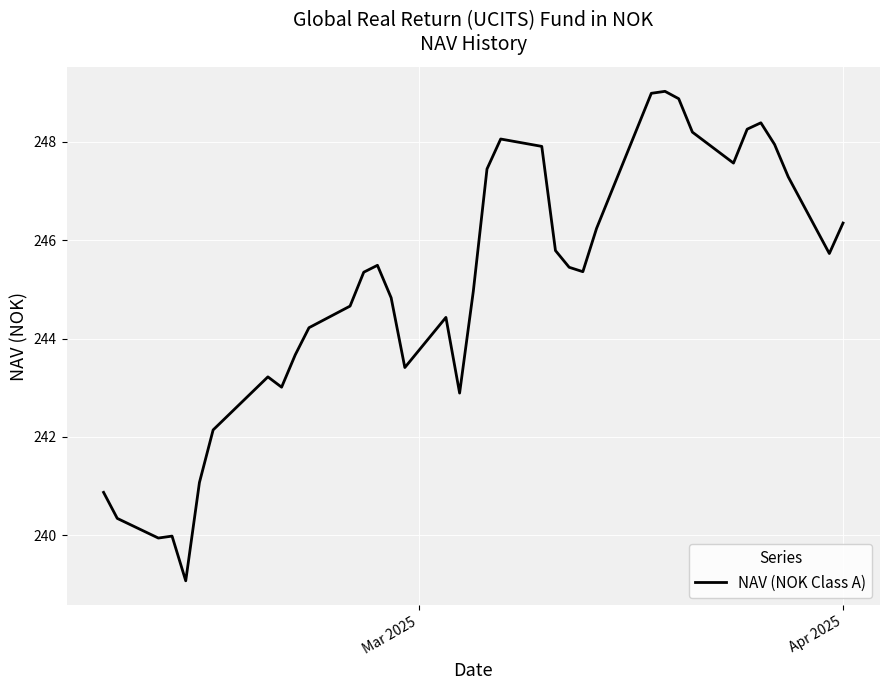

What is the greatest value displayed?

249.0